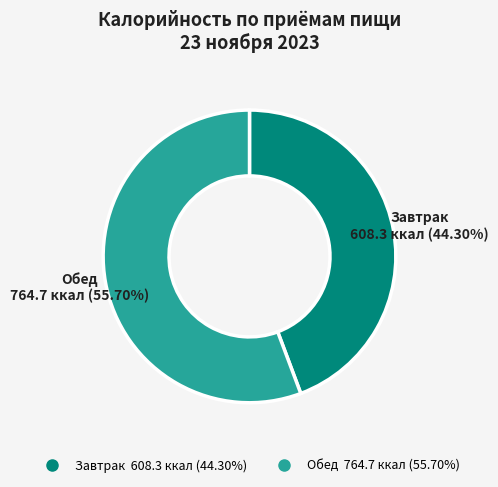

Is there a majority slice in this chart?

Yes